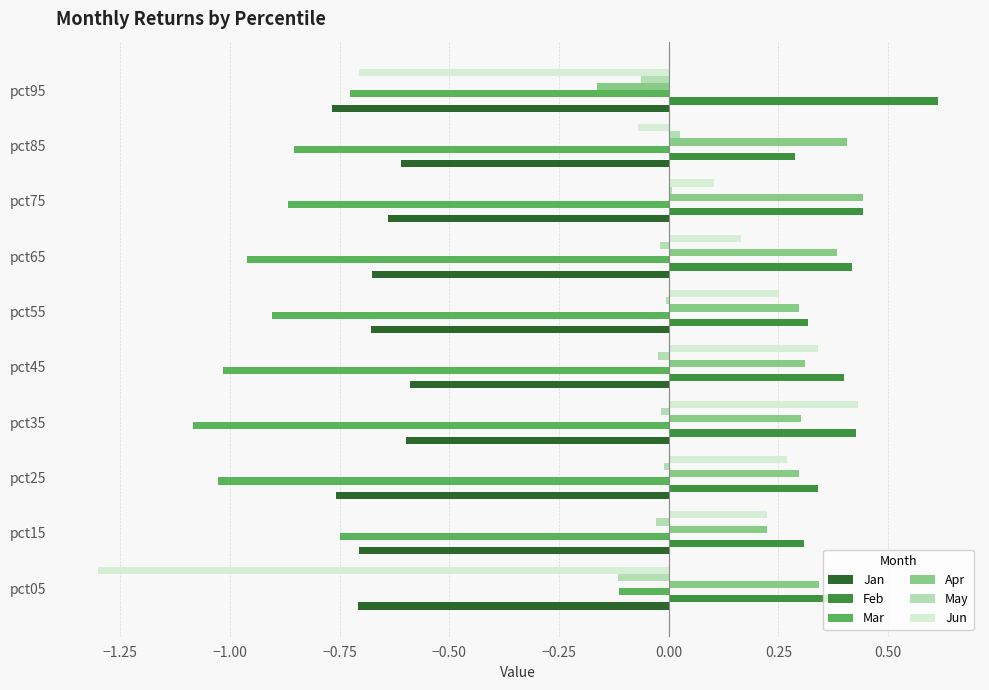

At which category does the chart reach its peak across all series?

pct95